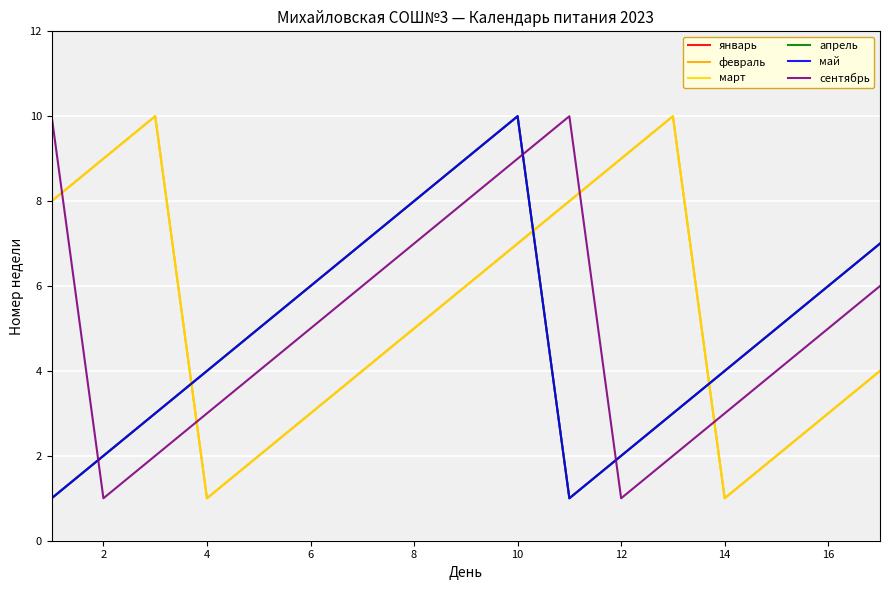

At how many categories does at least one series exceed 8?

8